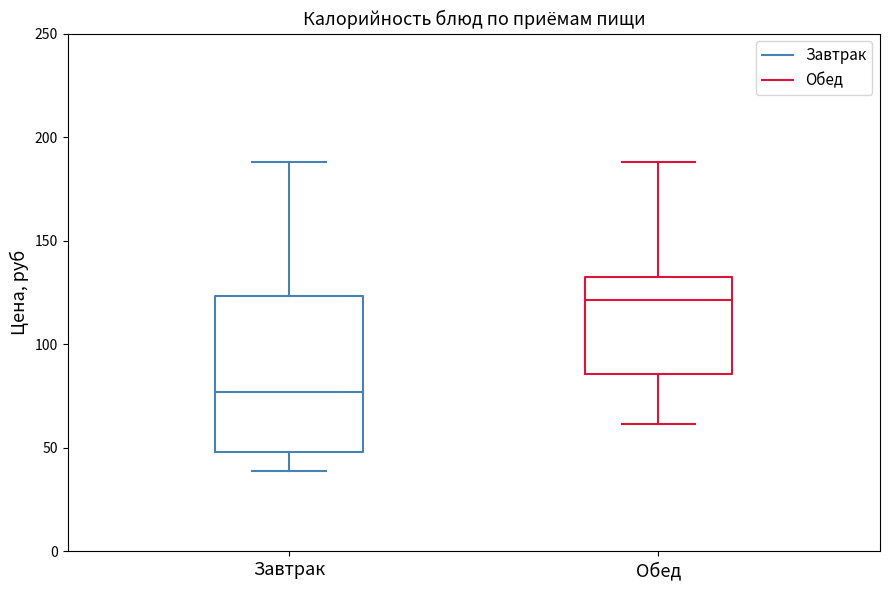

Which box's median line is the highest?

Обед